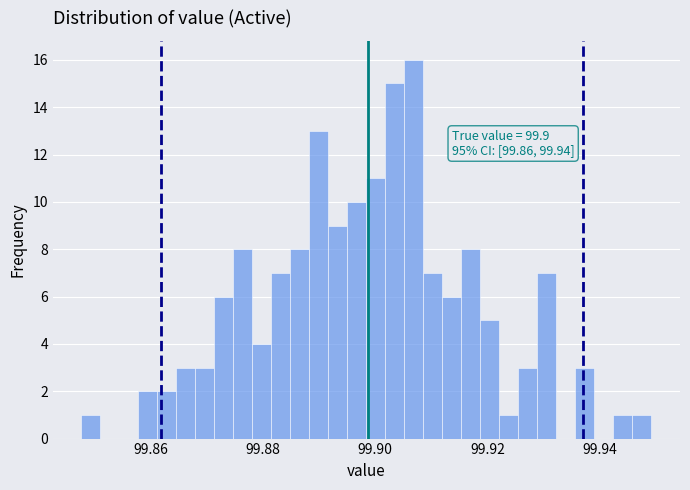

Read against the x-axis, roughly where is the centre of the tallest bar?

99.906